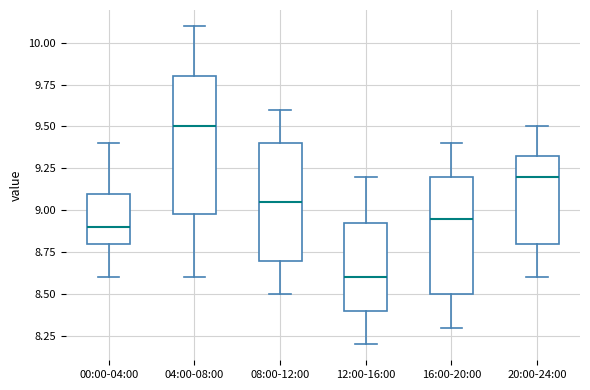

Reading left to right, read every box against the y-axis: the position of its median line, the range the box covers, and the ends of its whiskers. The values are not printed on the chart, so give them approximately, as read against the axis.

00:00-04:00: median 8.90, box 8.80 to 9.10, whiskers 8.60 to 9.40
04:00-08:00: median 9.50, box 9.00 to 9.80, whiskers 8.60 to 10.10
08:00-12:00: median 9.05, box 8.70 to 9.40, whiskers 8.50 to 9.60
12:00-16:00: median 8.60, box 8.40 to 8.95, whiskers 8.20 to 9.20
16:00-20:00: median 8.95, box 8.50 to 9.20, whiskers 8.30 to 9.40
20:00-24:00: median 9.20, box 8.80 to 9.35, whiskers 8.60 to 9.50